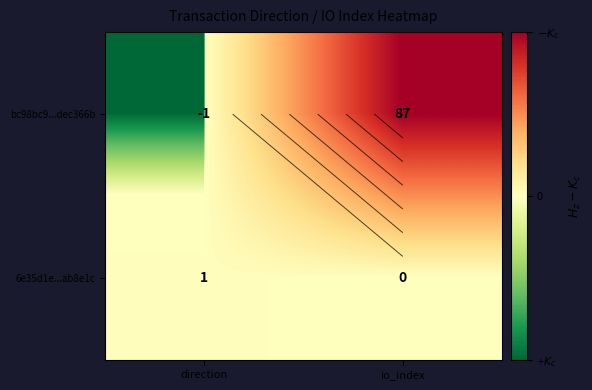

Where is 6e35d1e...ab8e1c nearest to the value 0?

io_index